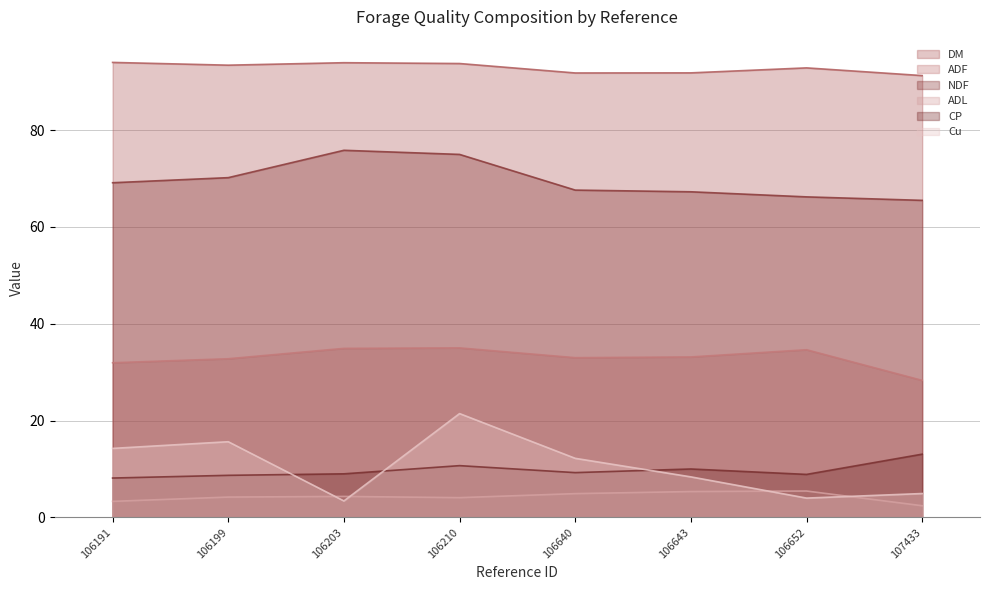

True or false: DM and NDF intersect in this chart.

False